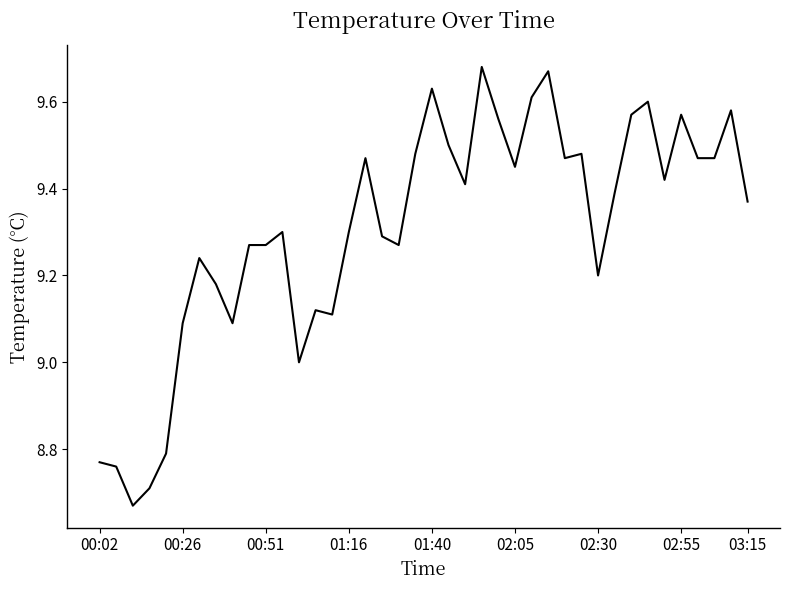

What is the difference between the maximum and minimum values?

1.0